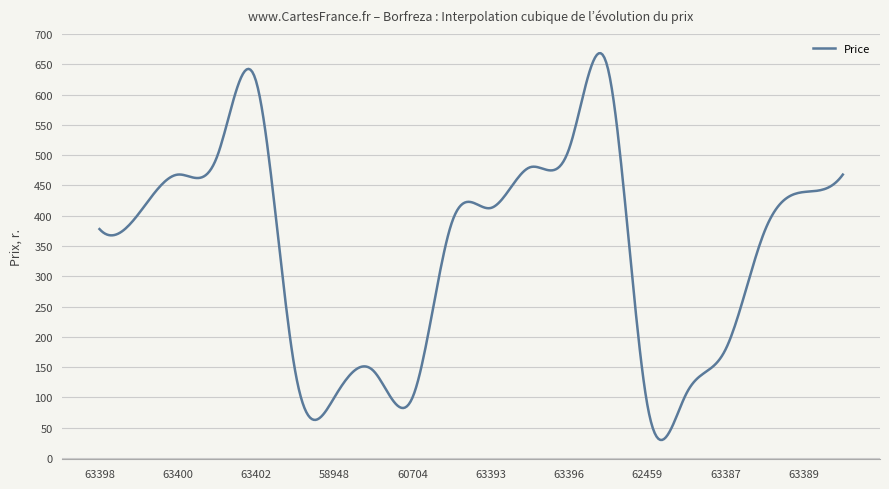

What is the difference between the maximum and minimum values?

638.9